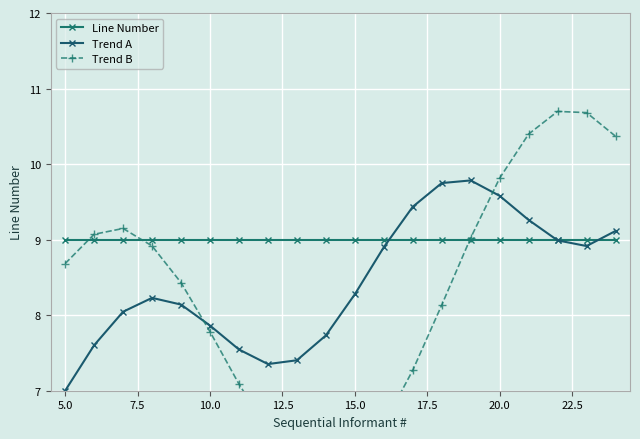

Is the value of Trend A at 16 greater than the value of Line Number at 11?

Yes